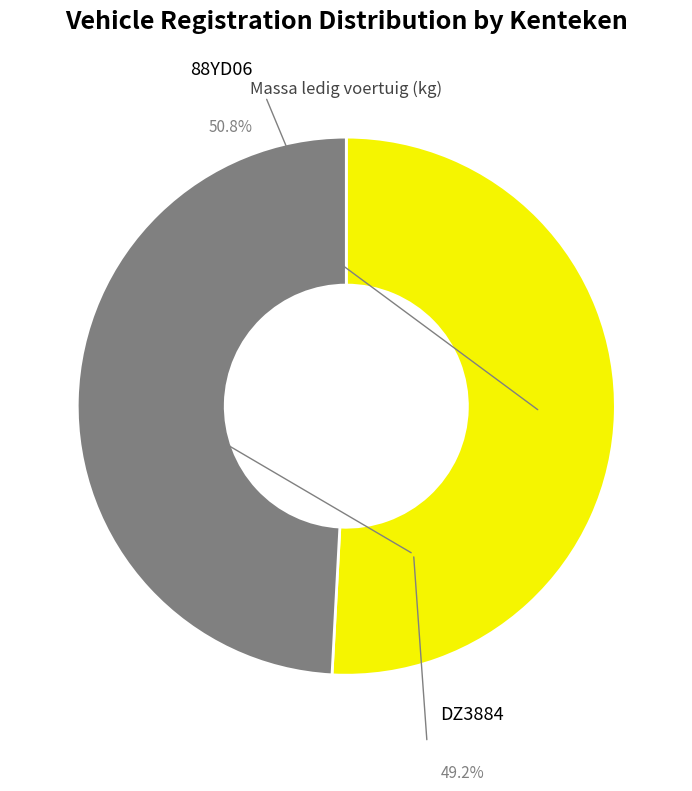

Count the number of slices in the pie.

2